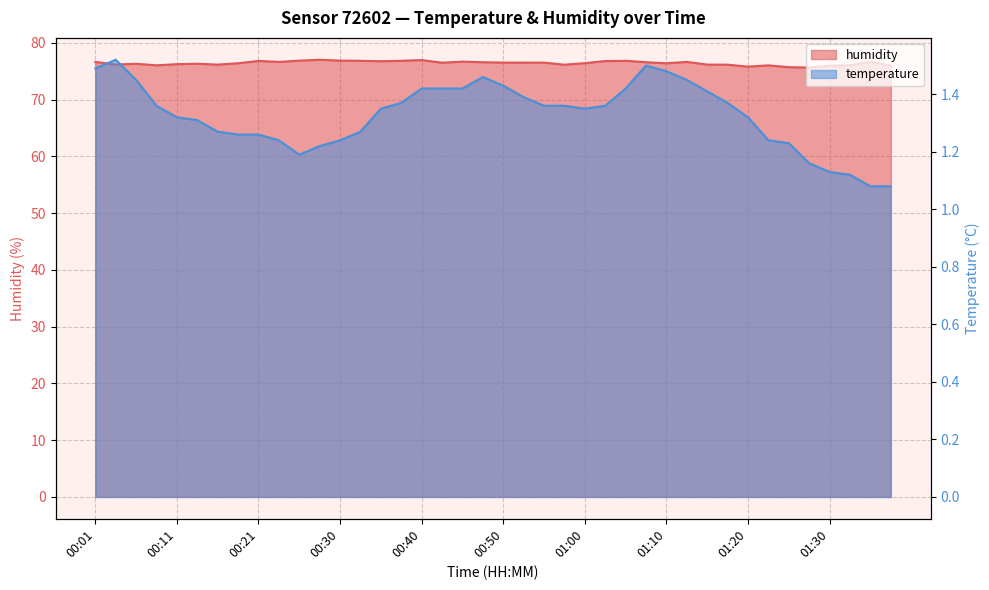

What value does the humidity series have at 00:35?

76.8